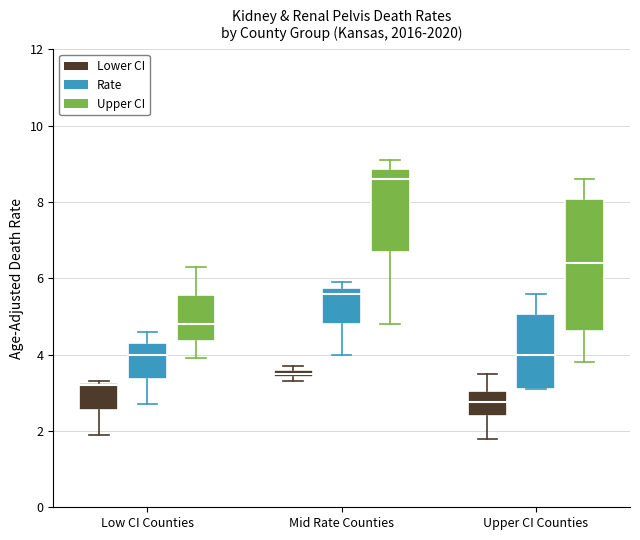

Which box's median line is the lowest?

Upper CI Counties (Lower CI)